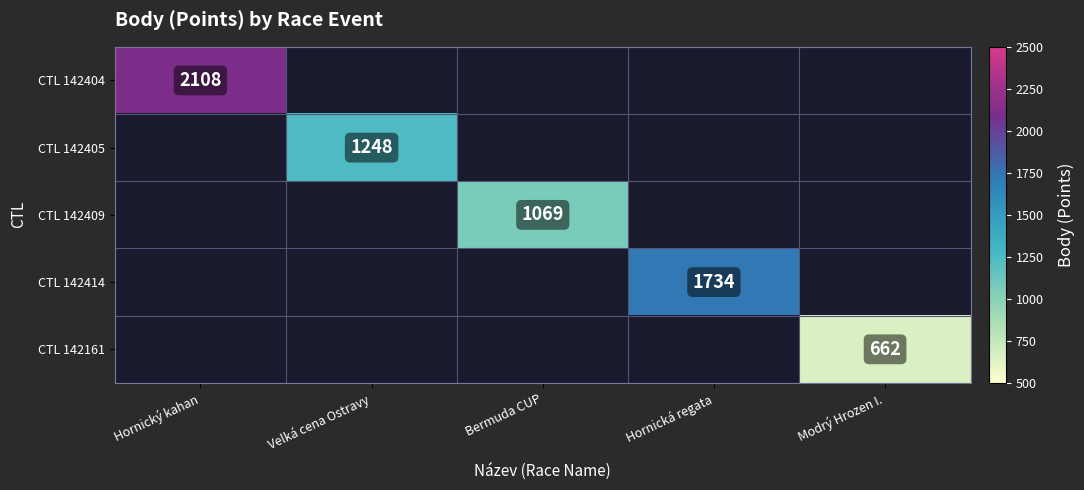

At how many categories does at least one series exceed 1974?

1